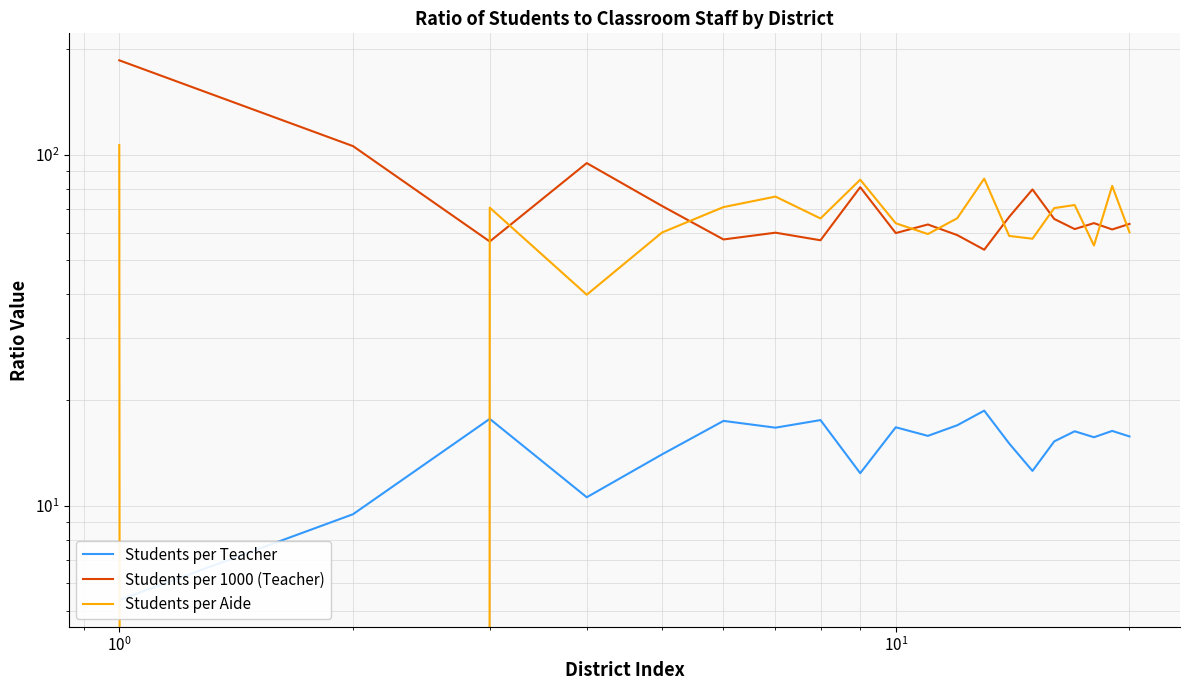

Count the number of data series in this chart.

3